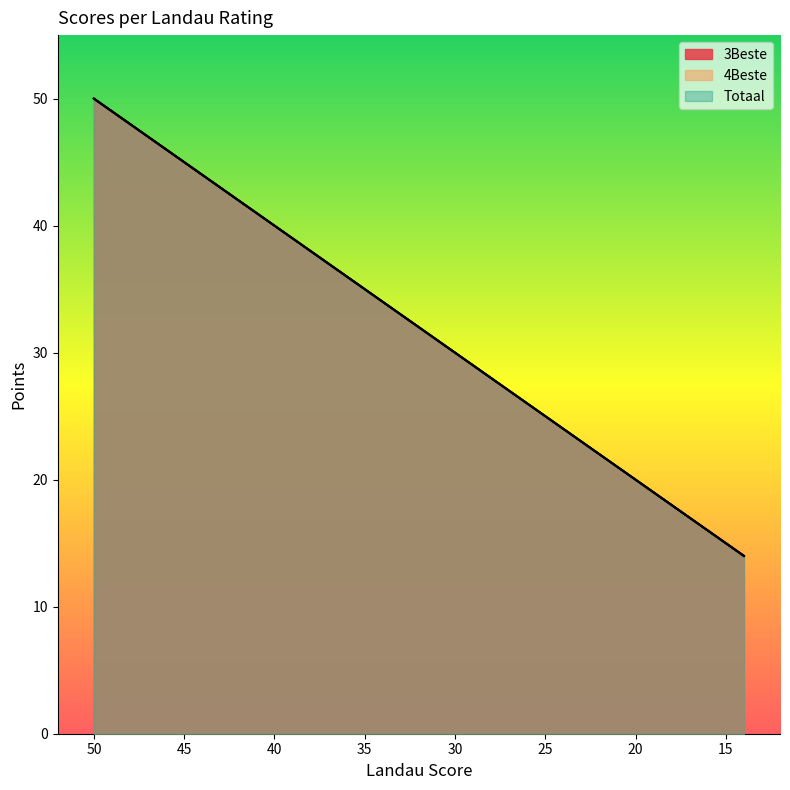

Which series has the largest total across all categories?

3Beste